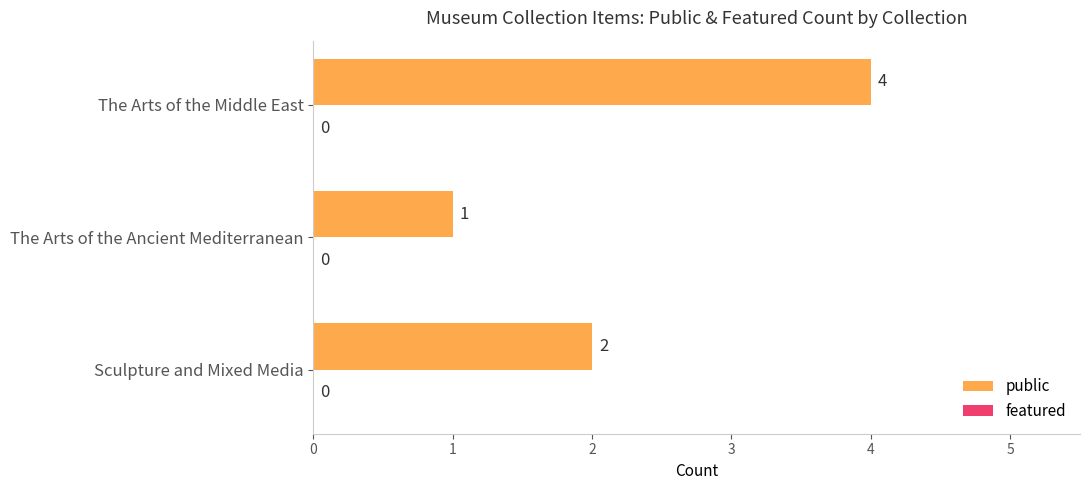

What is the change in value from The Arts of the Ancient Mediterranean to The Arts of the Middle East?

+3